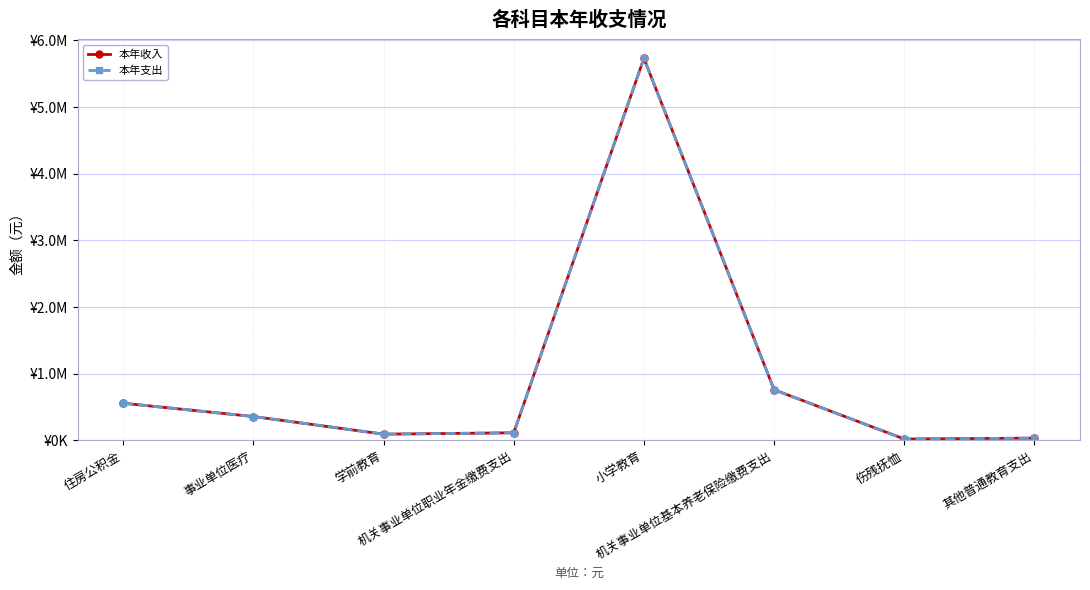

Does the chart have visible grid lines?

Yes